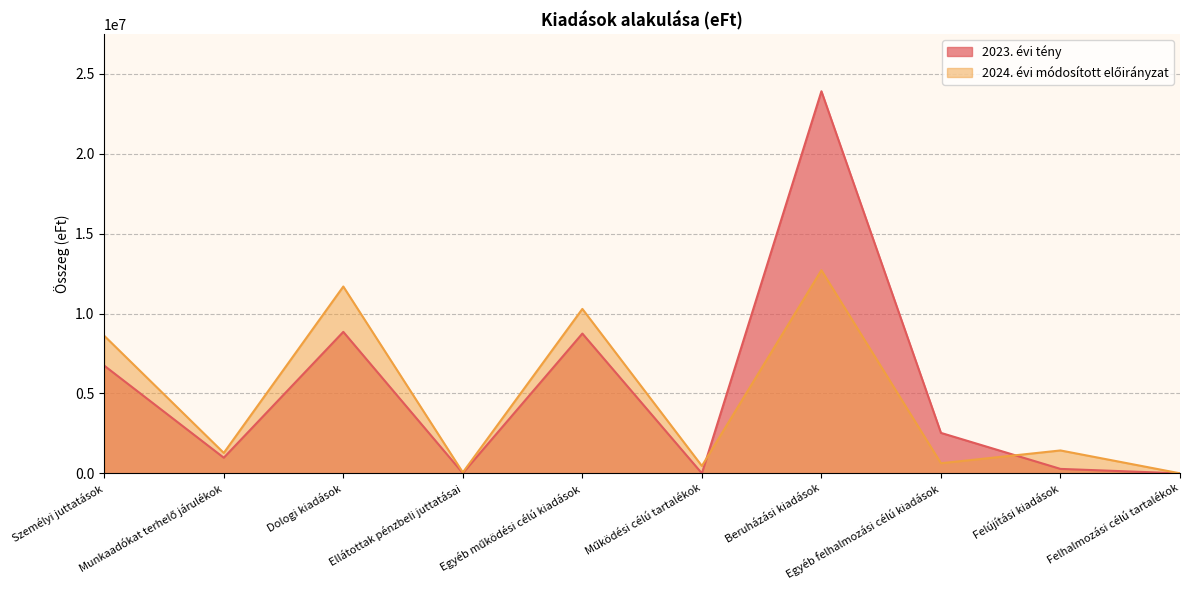

Which series has the largest range (max minus min)?

2023. évi tény